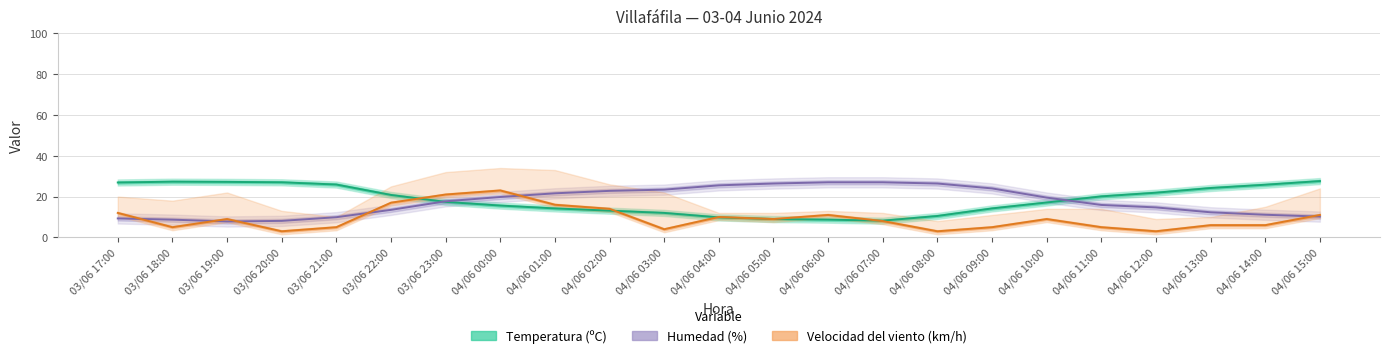

Which series has the widest spread of values?

Velocidad del viento (km/h)